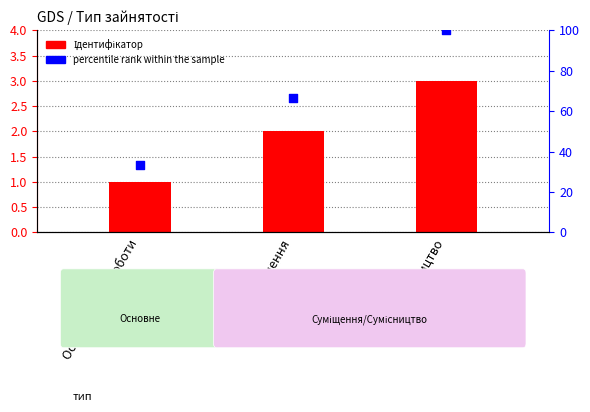

Which series has the largest Y range (max minus min)?

percentile rank within the sample